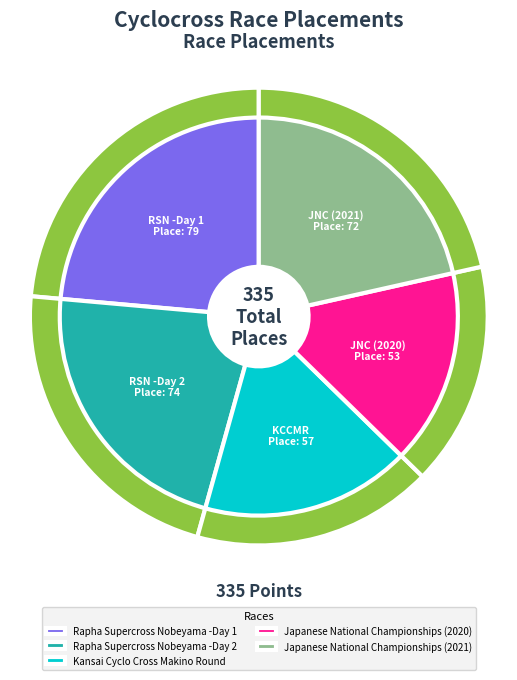

Does Kansai Cyclo Cross Makino Round account for over 50% of the chart?

No